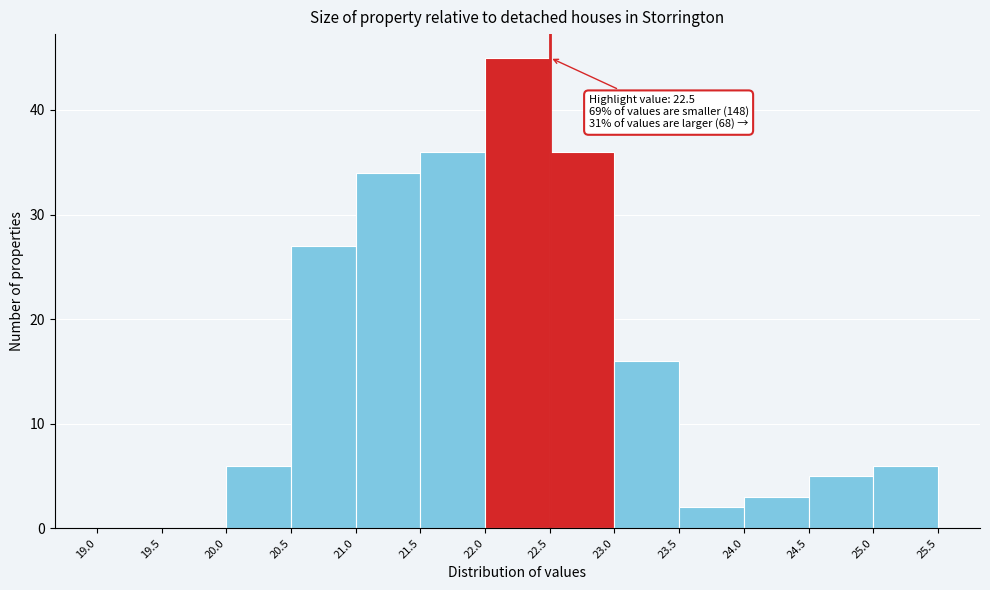

Over which range of the x-axis is the bar tallest?

22.0 to 22.5